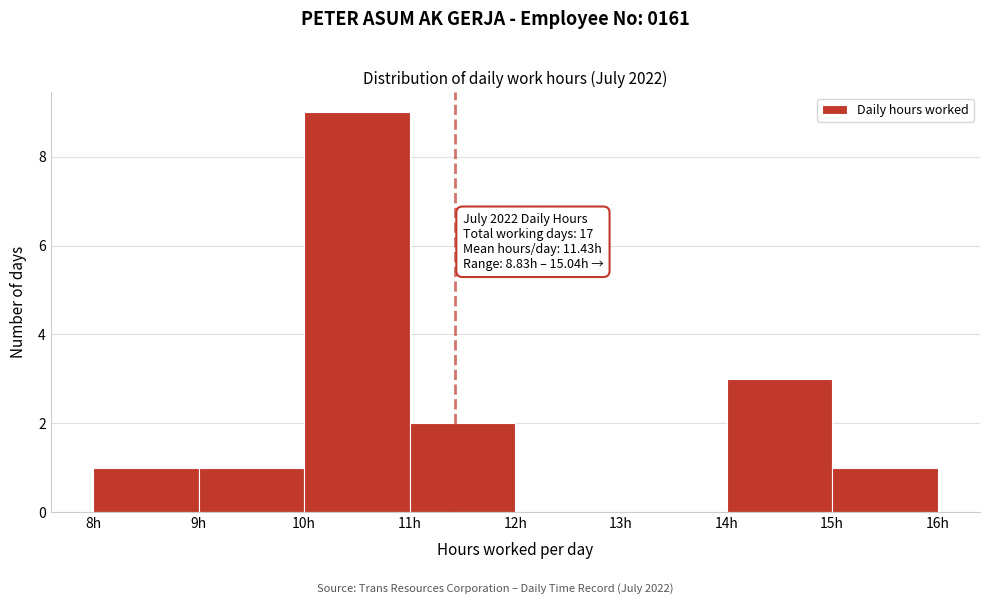

Over which range of the x-axis is the bar tallest?

10 to 11